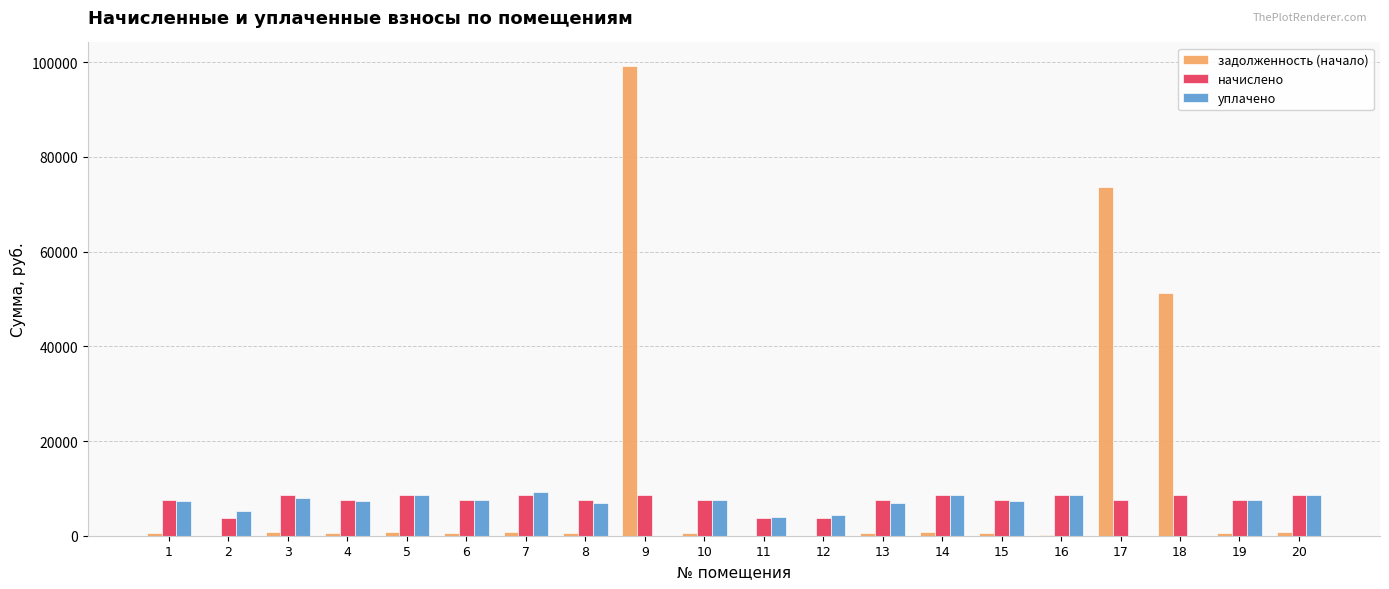

Are the bars grouped side by side (vs. stacked)?

Yes